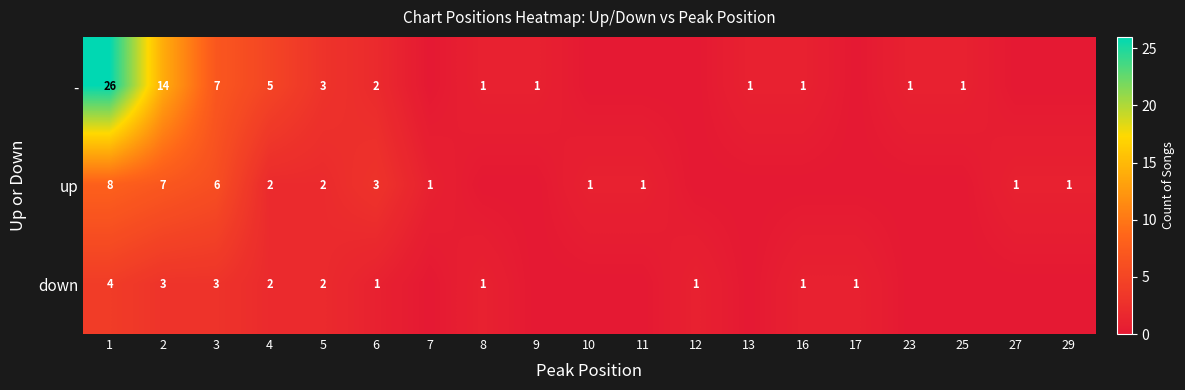

What is the spread (max minus min) of values at 23?

1